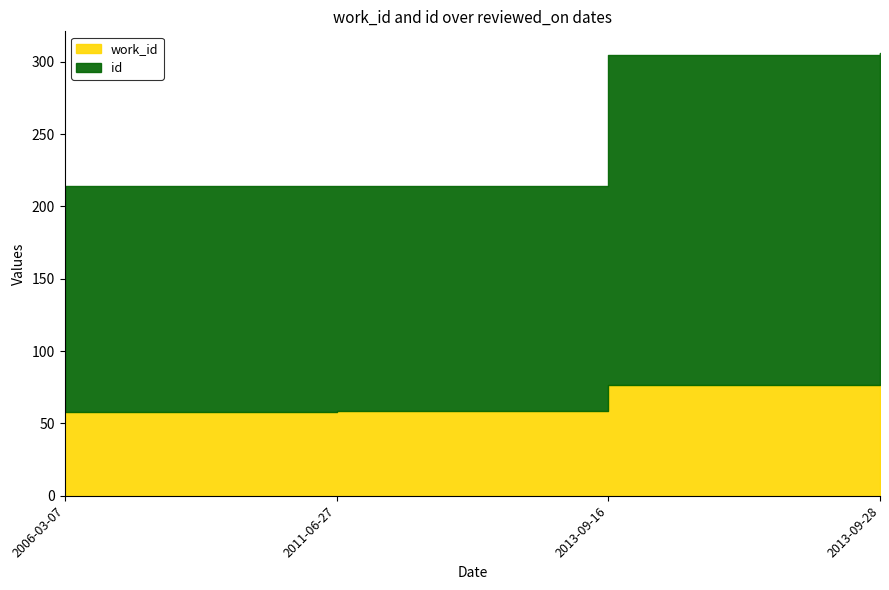

What is the maximum value for work_id?

76.9